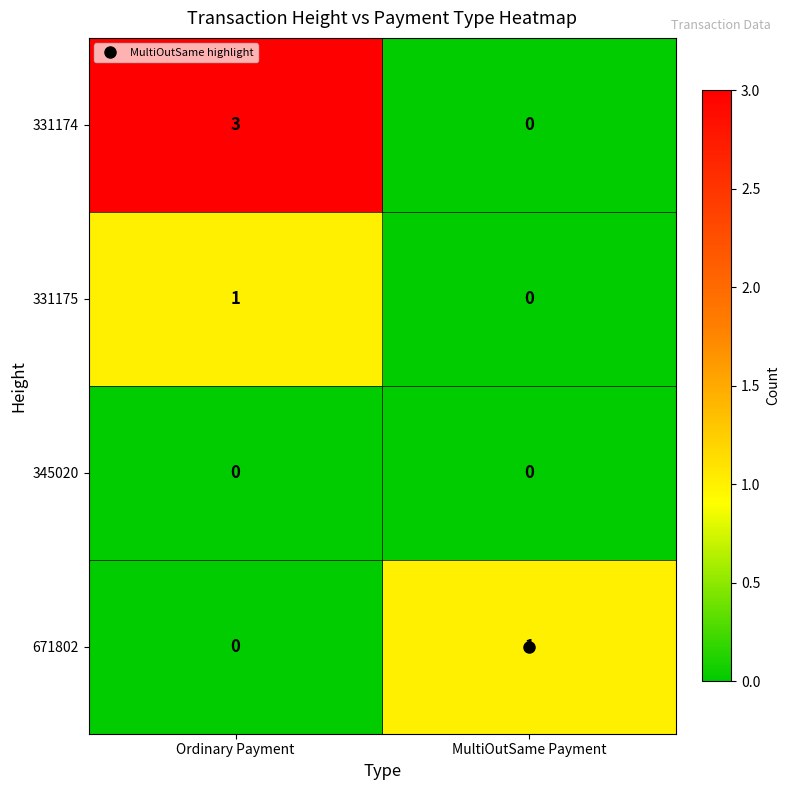

List the labels in order of 671802 value, smallest first.

Ordinary Payment, MultiOutSame Payment